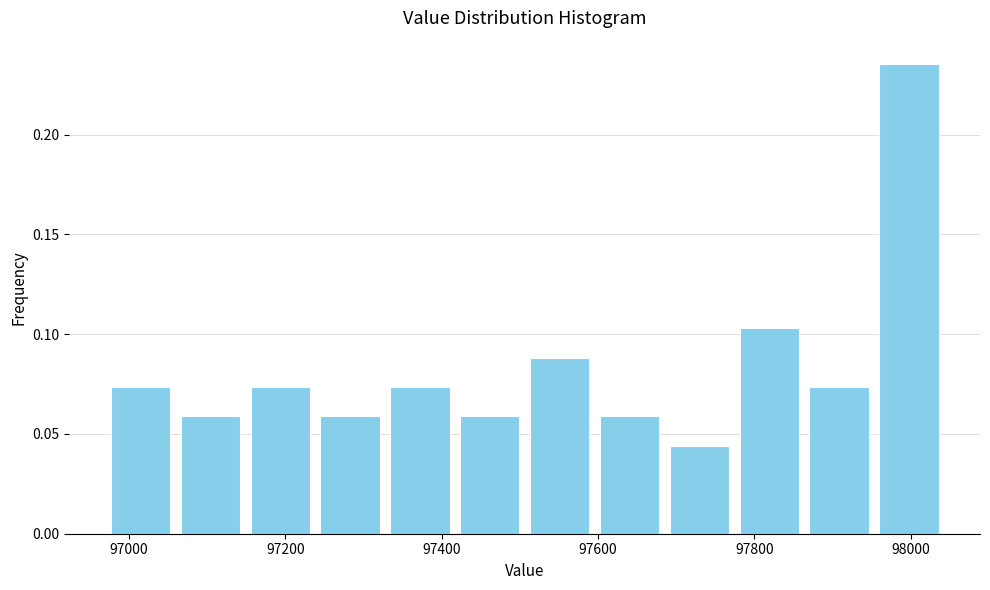

What is the height of the bar covering 97680 to 97780 on the x-axis? Neither the bar edges nor the heights are printed on the chart, so give them approximately, as read against the axes.

0.045